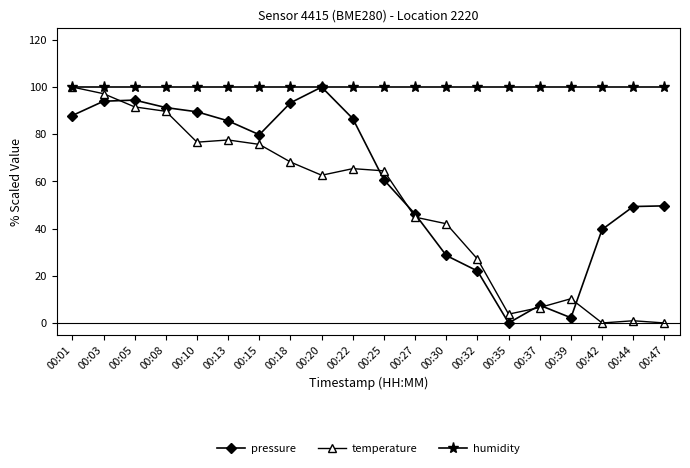

What is the difference between the temperature values at 00:18 and 00:44?

67.3